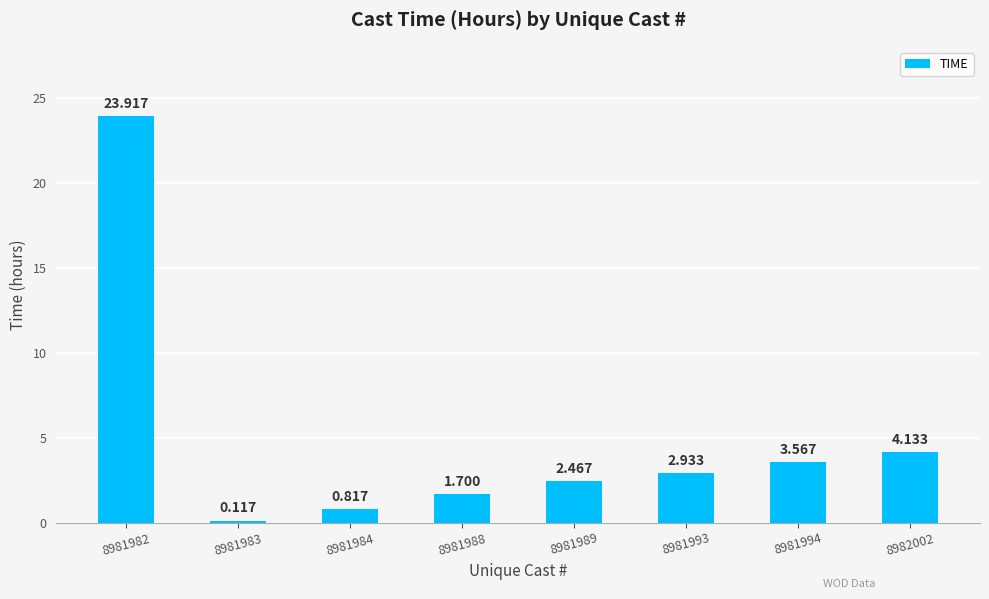

Rank the categories by value from lowest to highest.

8981983, 8981984, 8981988, 8981989, 8981993, 8981994, 8982002, 8981982